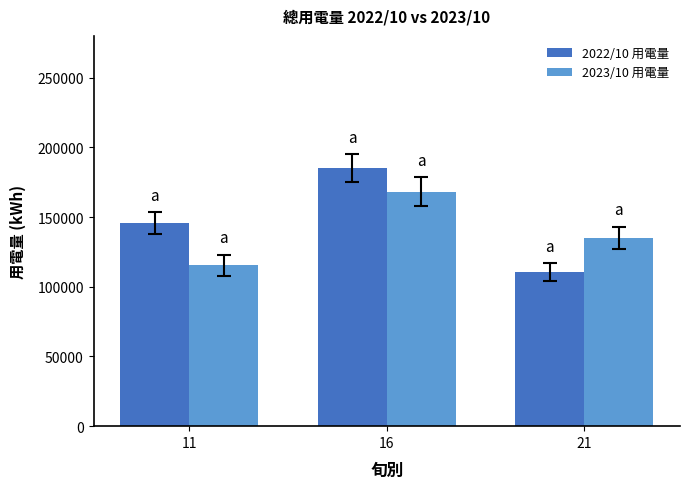

What is the total value across all series at 21?

245795.9